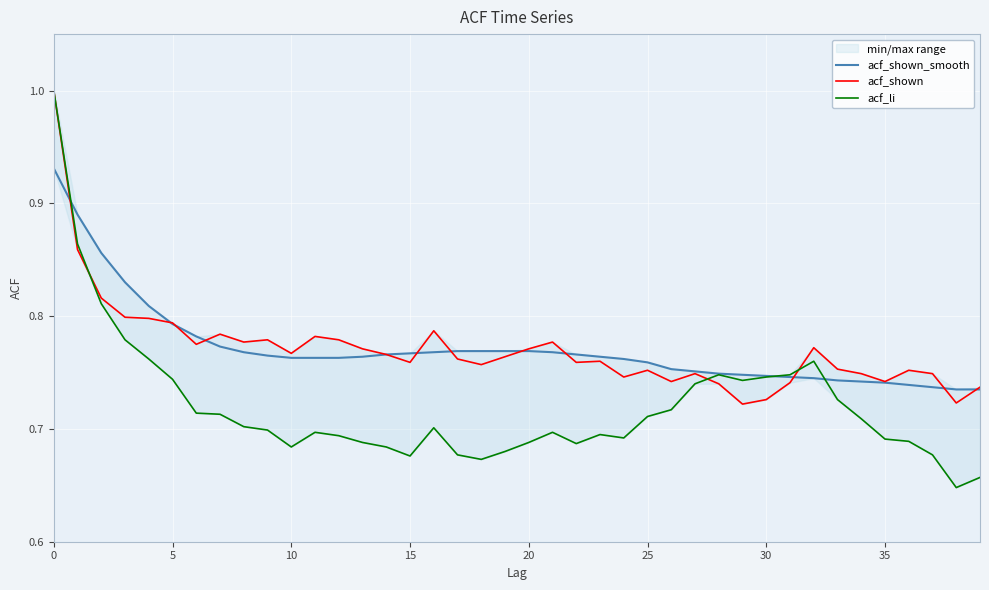

The acf_li series shows 0.5 at 27. True or false?

False